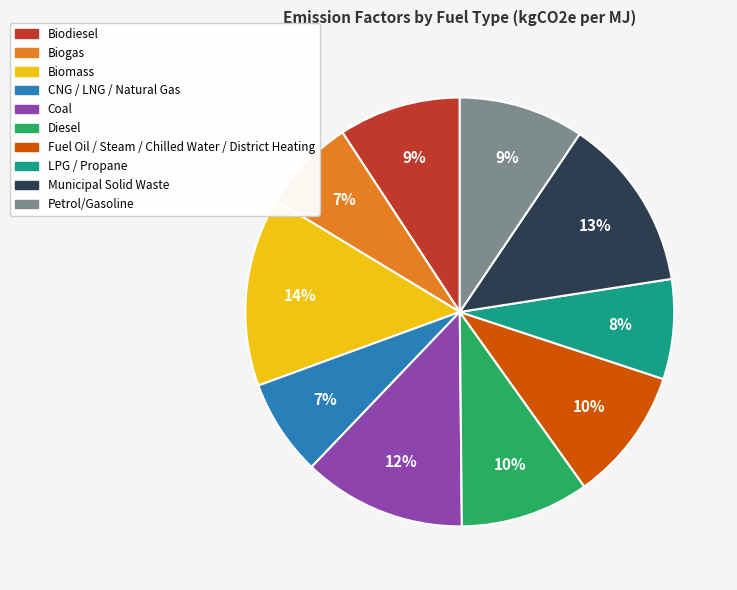

To the nearest percent, what is the average slice percentage?

10%